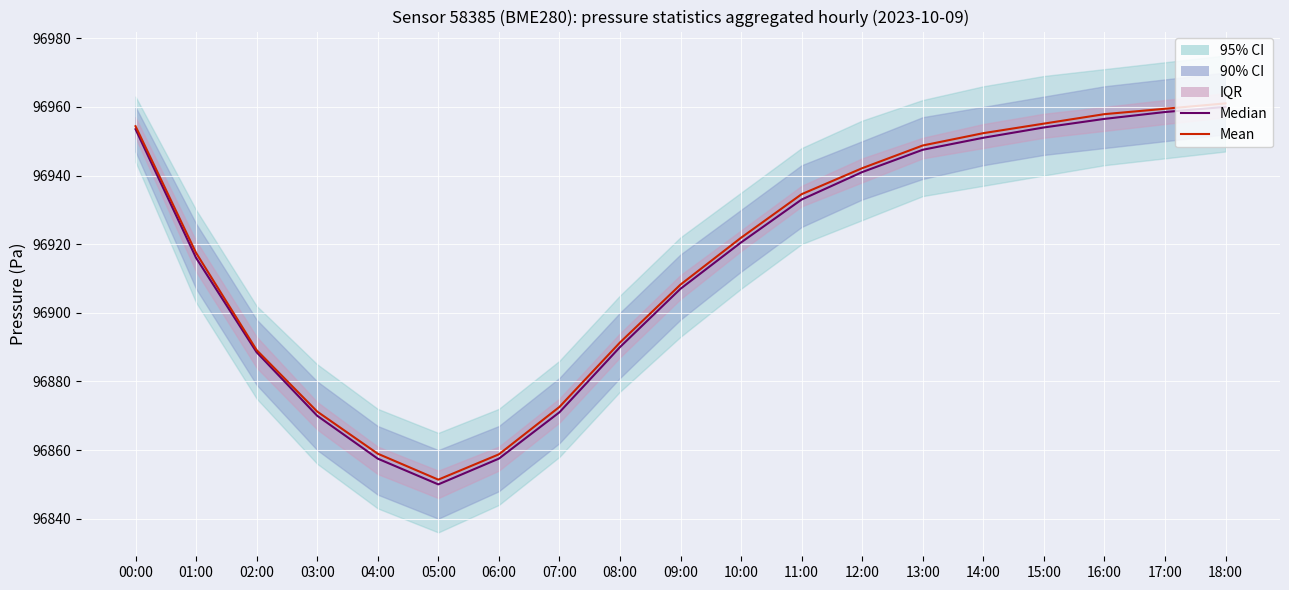

What is the difference between the maximum and second lowest values in the Mean series?

102.3